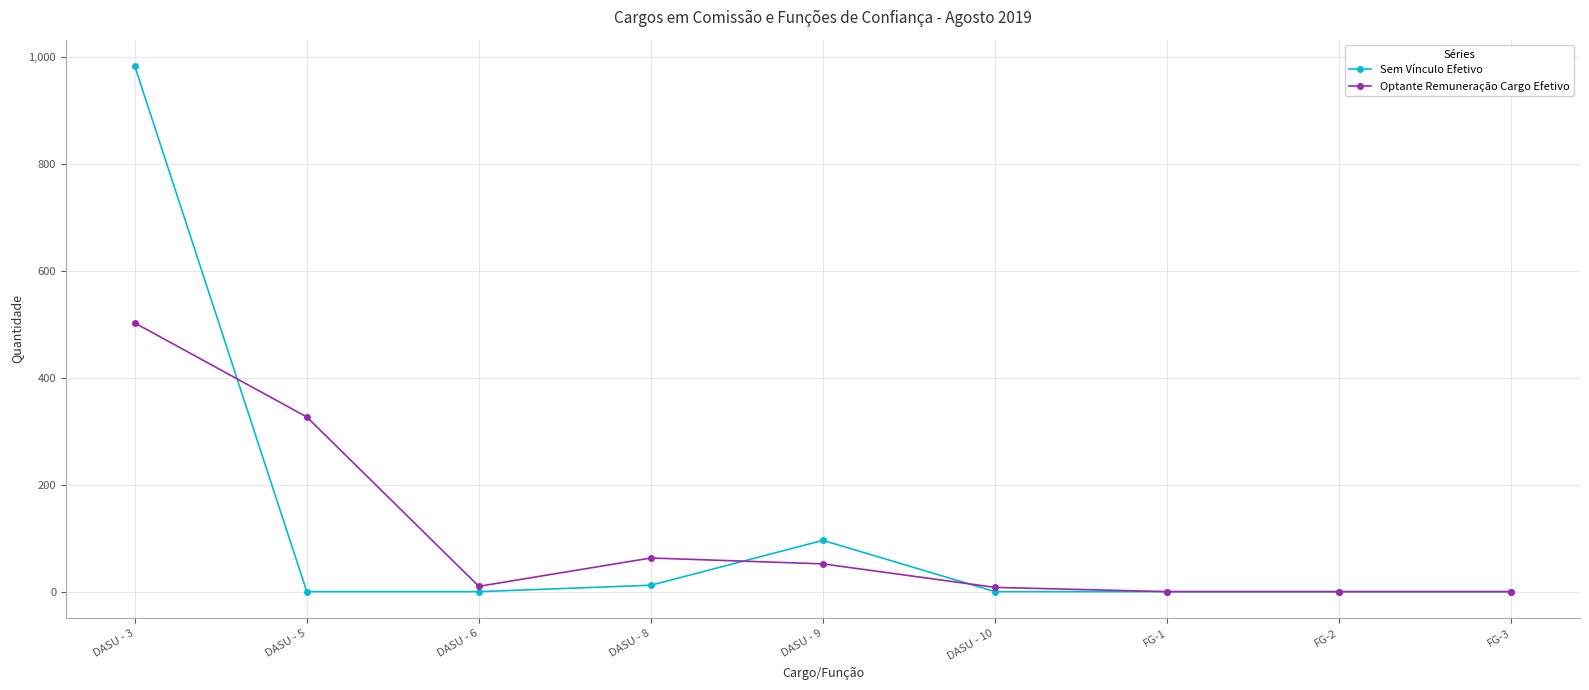

Where do Optante Remuneração Cargo Efetivo and Sem Vínculo Efetivo first cross each other?

DASU - 3 and DASU - 5